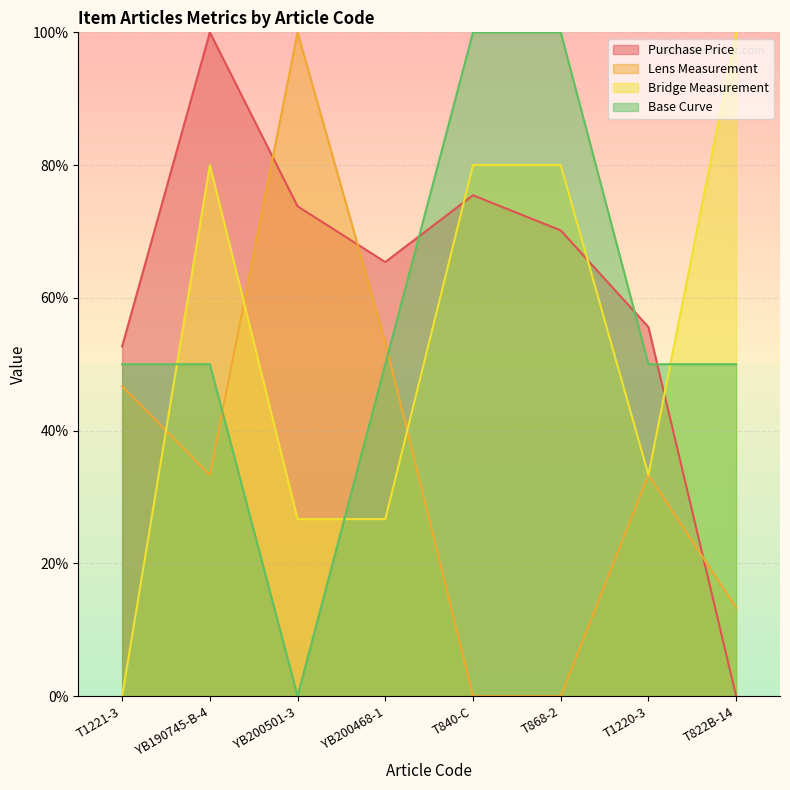

How many interior local peaks does the Bridge Measurement series have?

1